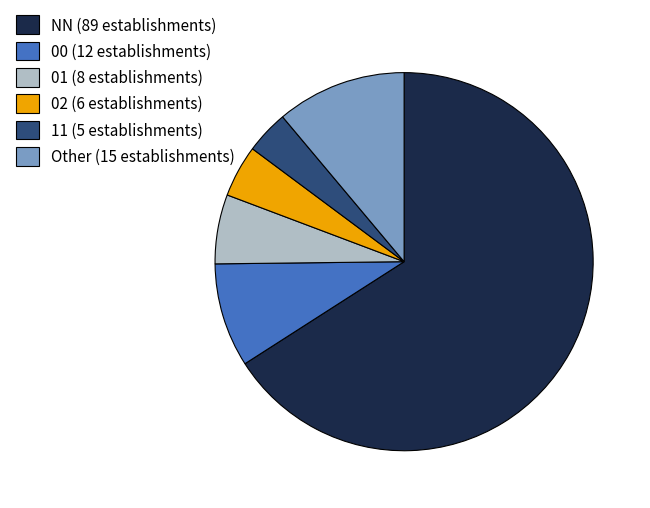

Combined, do NN (89 establishments) and 11 (5 establishments) account for over 50%?

Yes